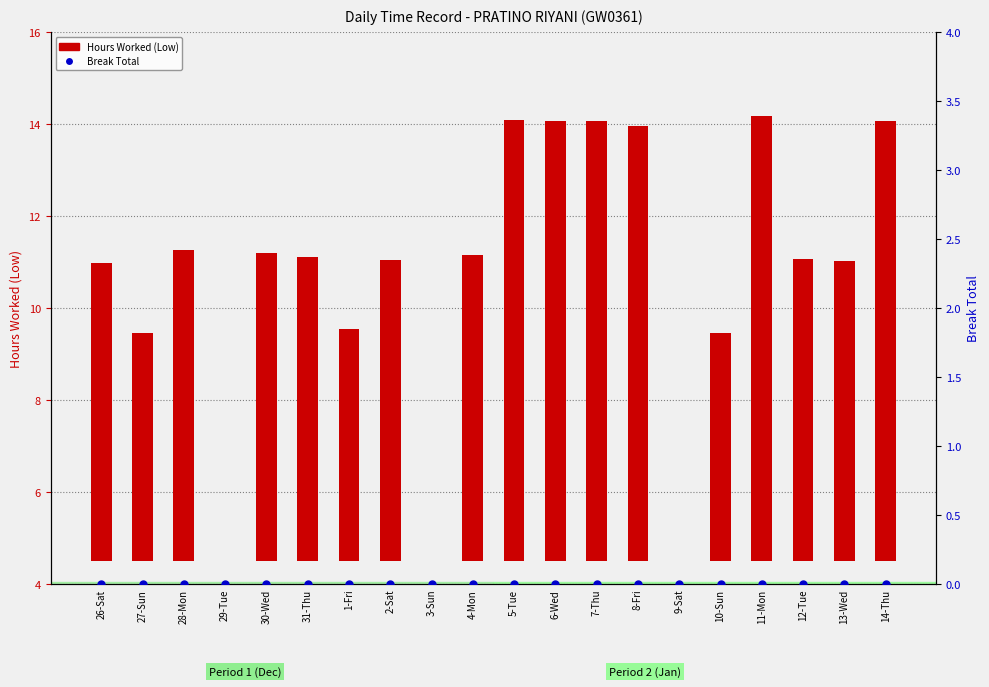

At which category is the sum across all series the highest?

11-Mon